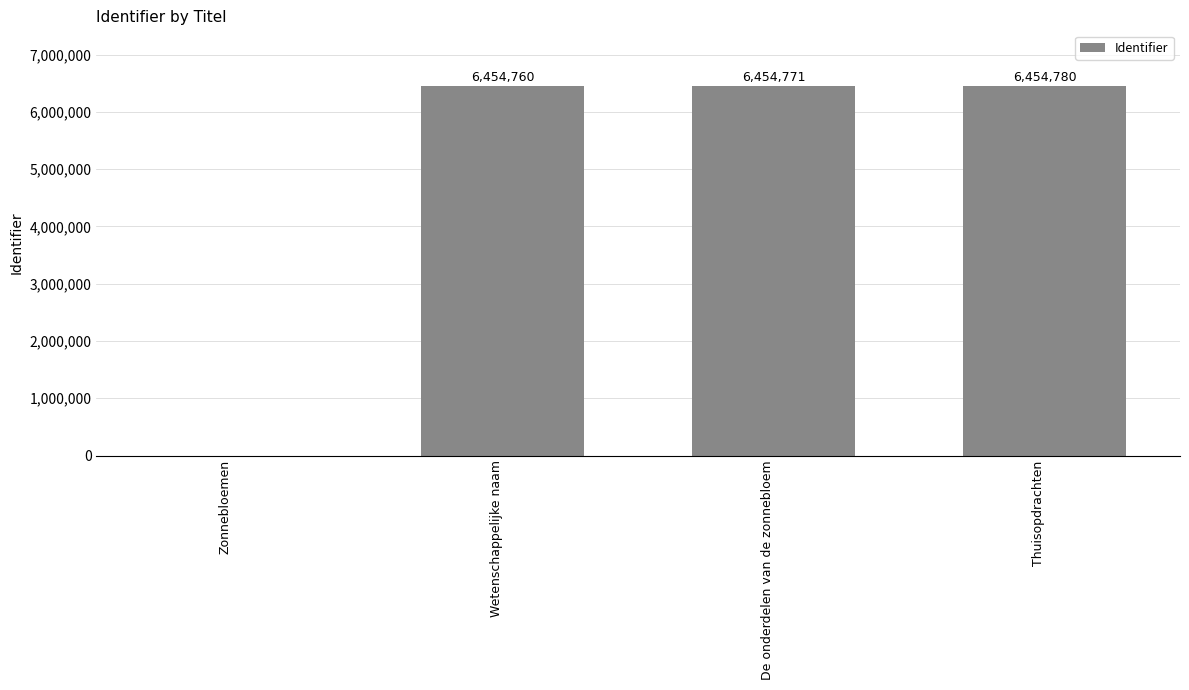

Count the number of data series in this chart.

1